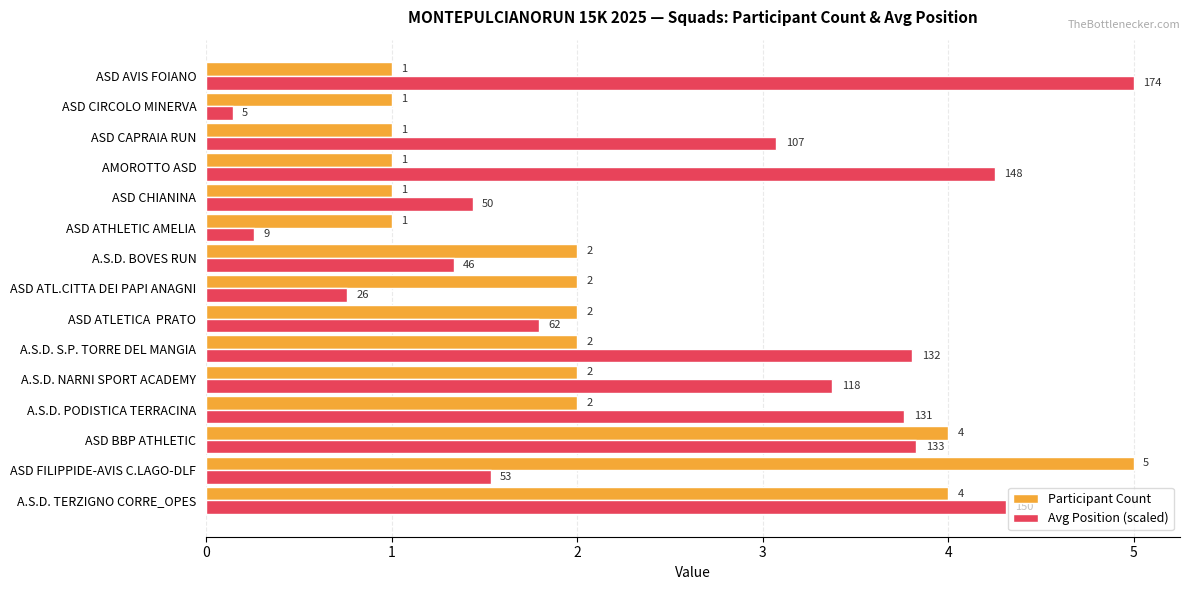

List the series in order of their overall mean, highest first.

Avg Position (scaled), Participant Count